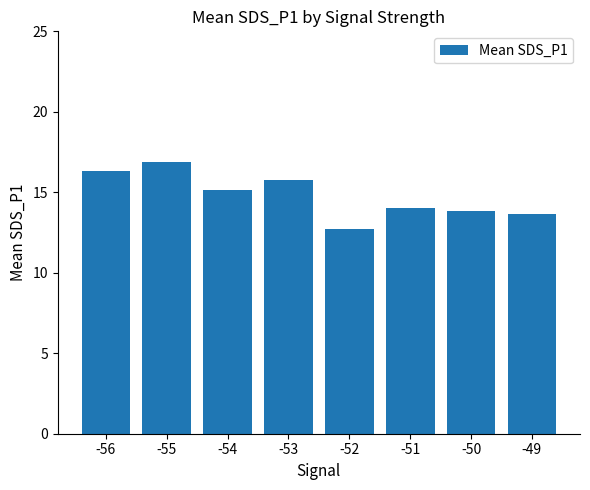

Approximately how many times larger is the value at -55 compared to -50?

1.2